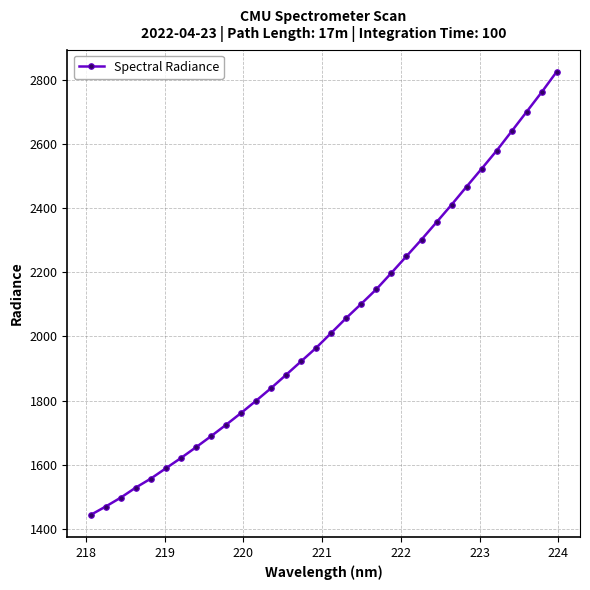

What is the sum of all values?

65274.2